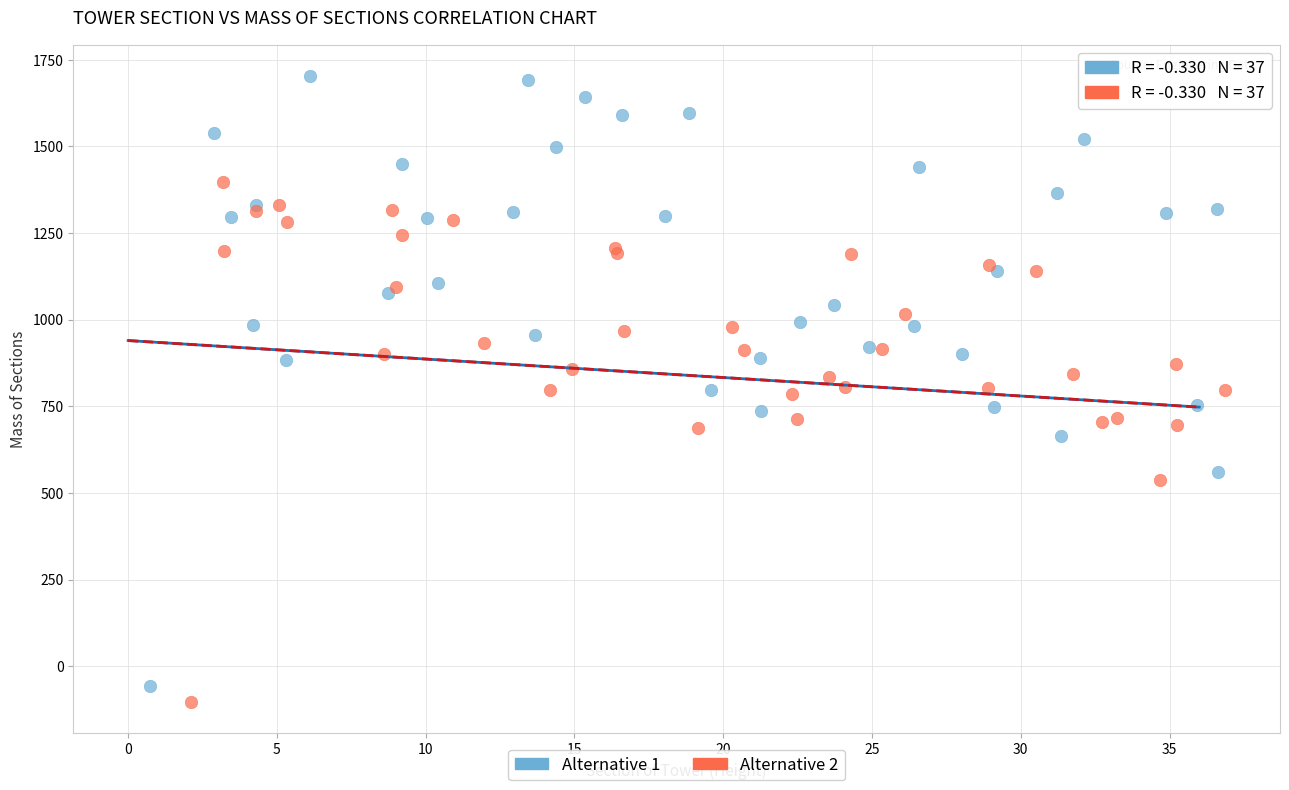

Which series has the largest Y range (max minus min)?

Alternative 1